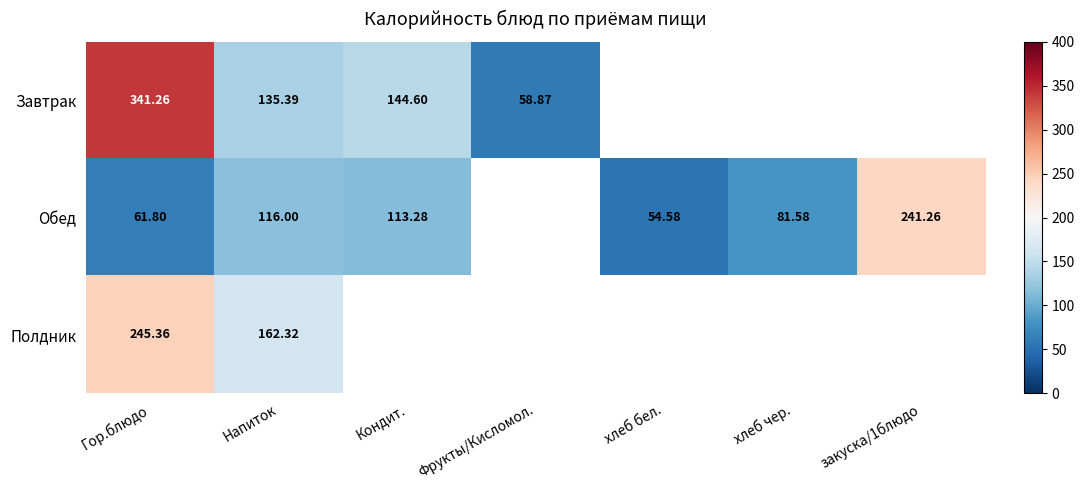

True or false: Обед has a value of 81.6 at хлеб чер..

True